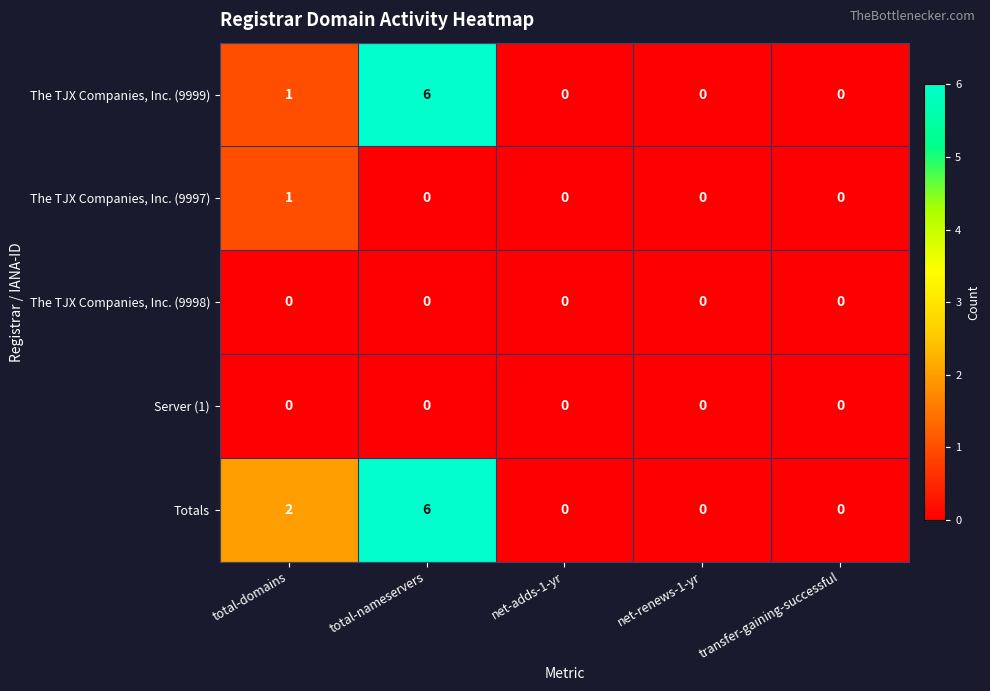

At how many categories does at least one series exceed 5?

1